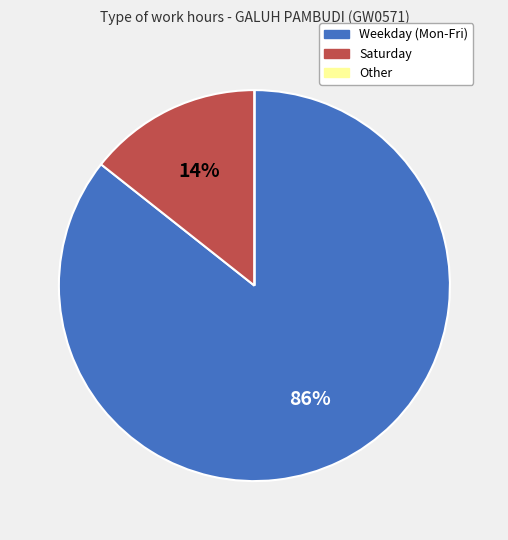

To the nearest percent, what is the difference between the largest and smallest slice percentages?

86%